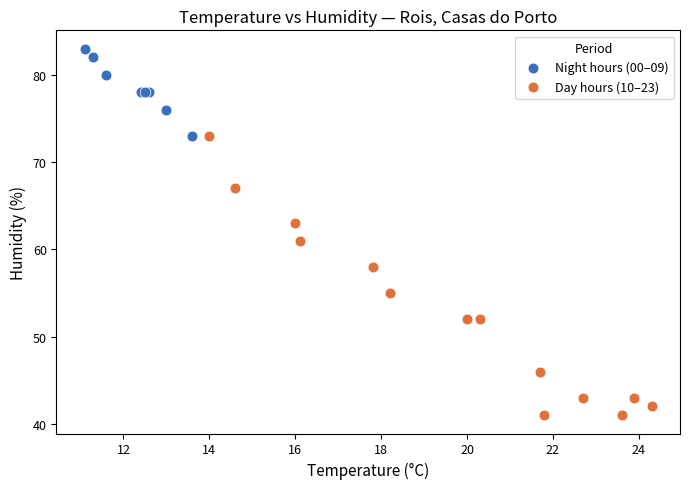

Which series reaches the minimum Y coordinate?

Day hours (10–23)